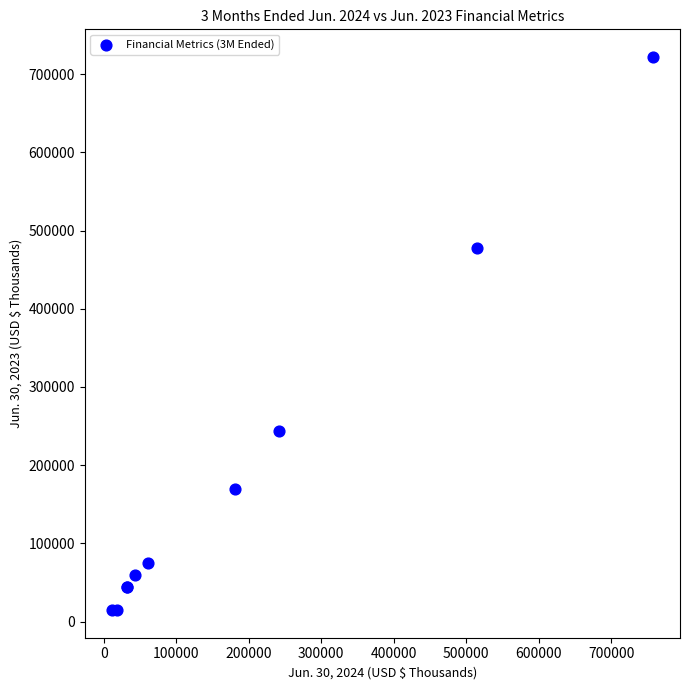

What Y value in the scatter plot is closest to 368321?

478036